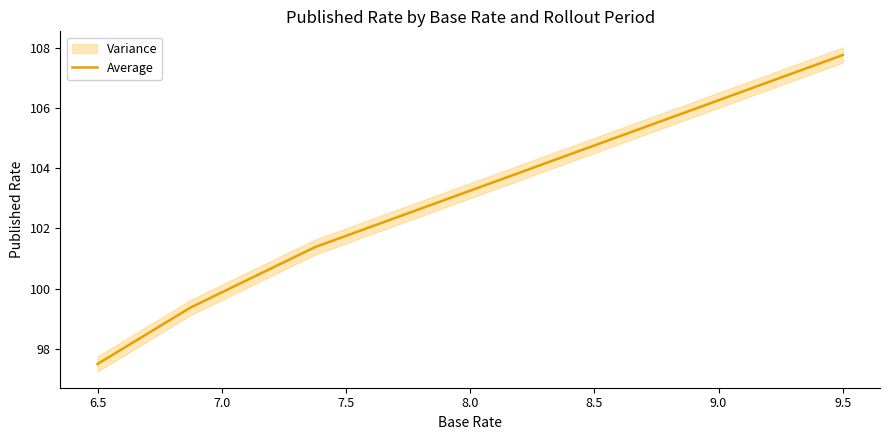

The value of Average at 9.0 is 180.6. True or false?

False